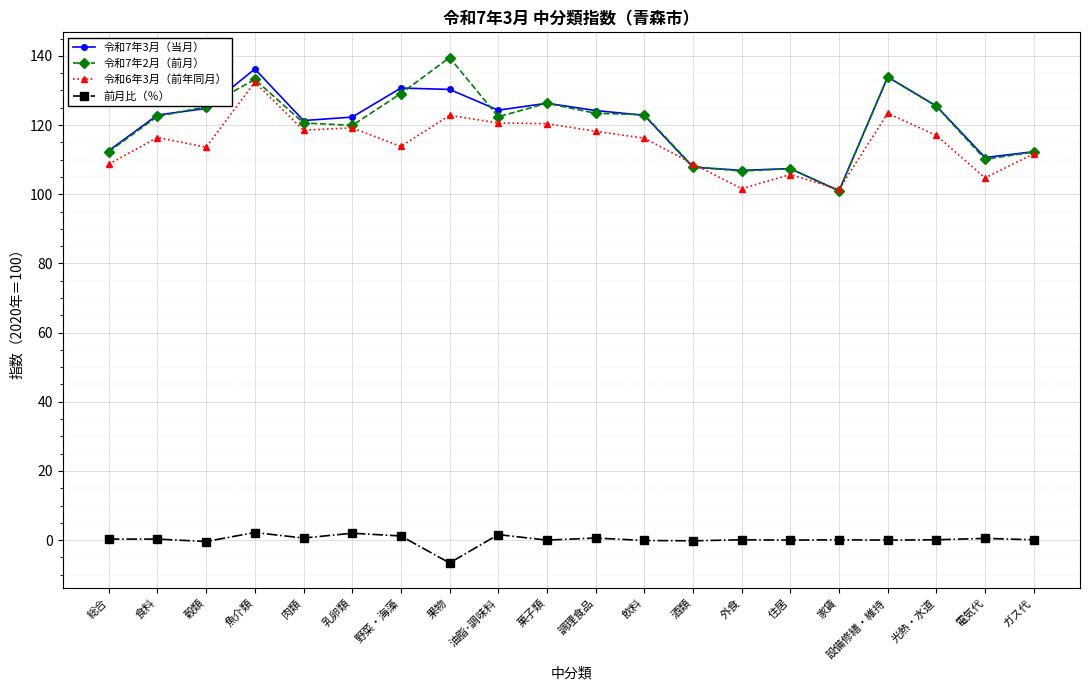

What position from the right is 乳卵類?

15